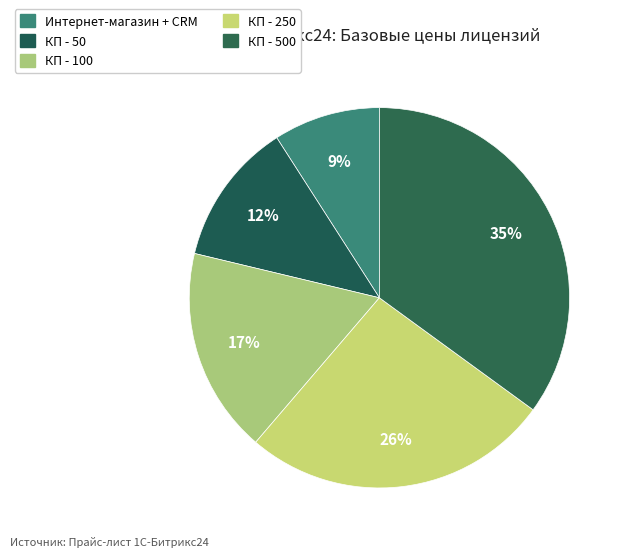

Count the number of slices in the pie.

5